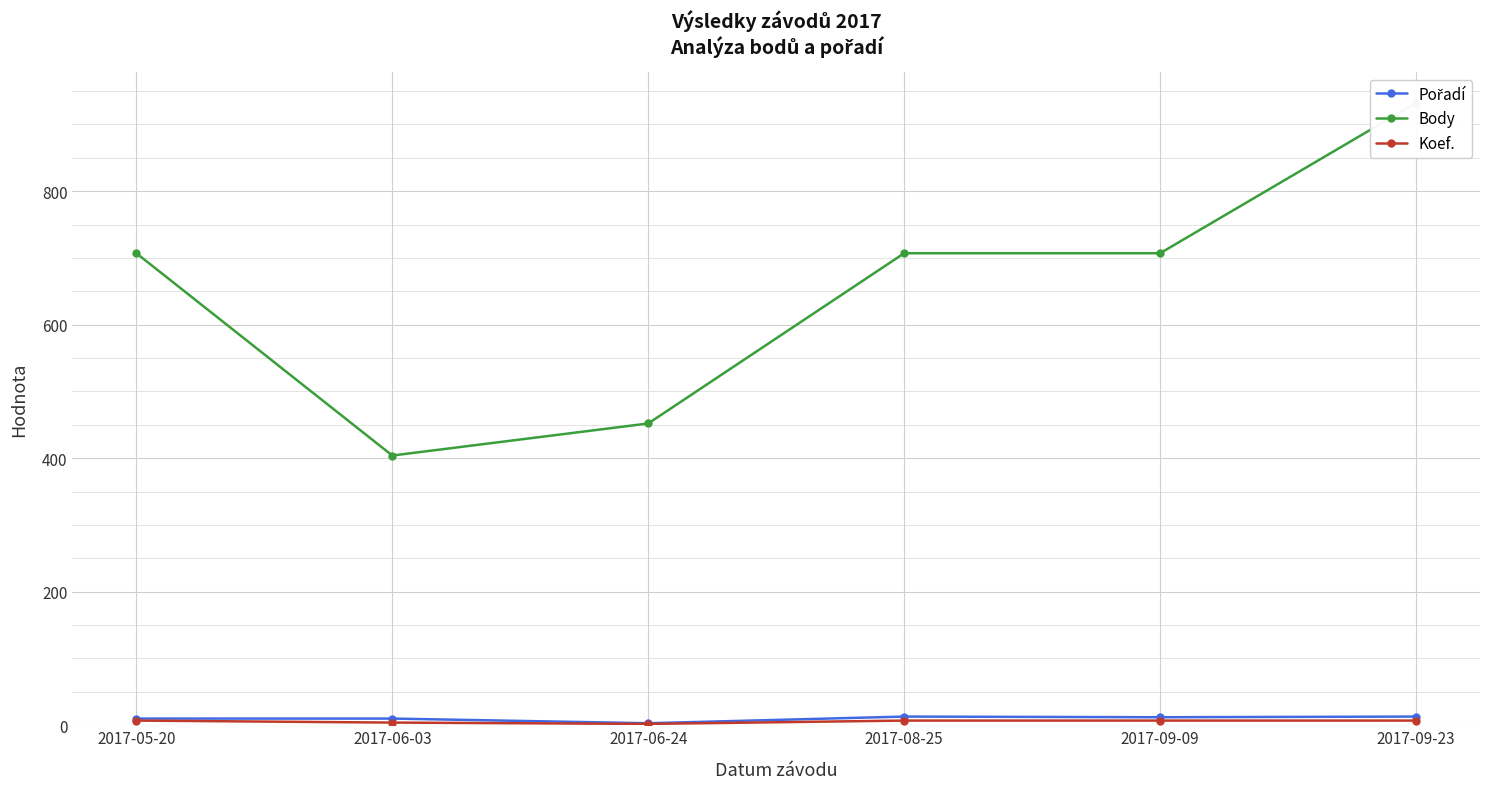

At which category does Koef. reach its first local valley?

2017-06-24